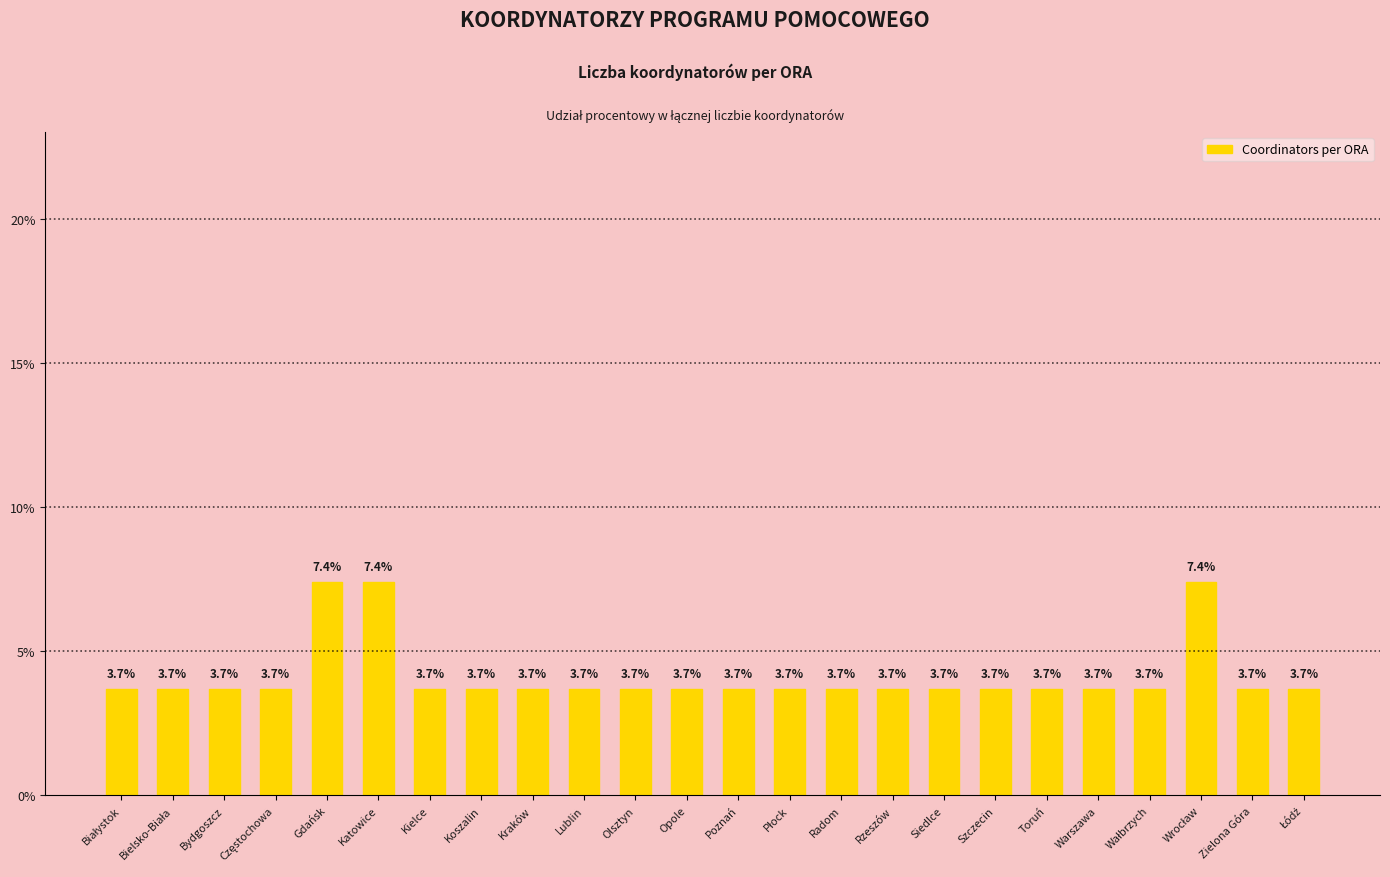

What is the value of the 17th bar from the left?

3.7